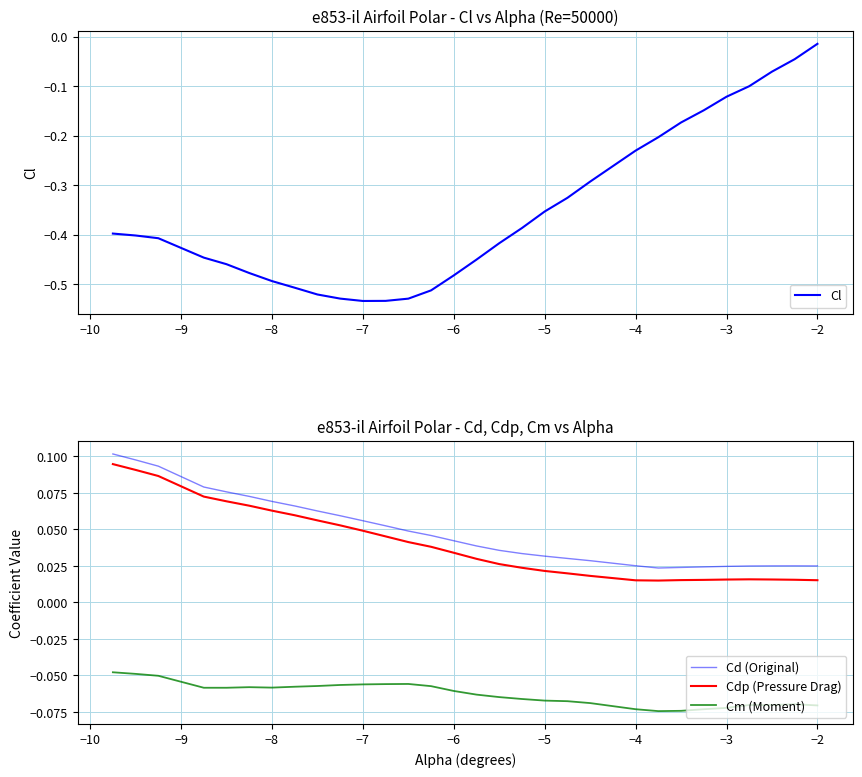

True or false: Cd (Original) and Cdp (Pressure Drag) intersect in this chart.

False